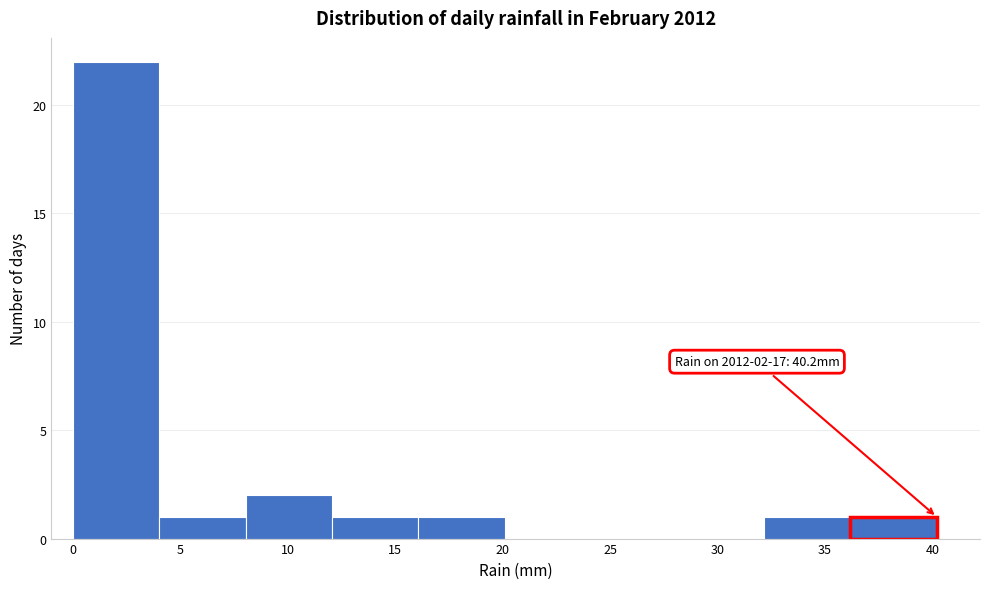

Which range on the x-axis has the tallest bar?

0 to 4